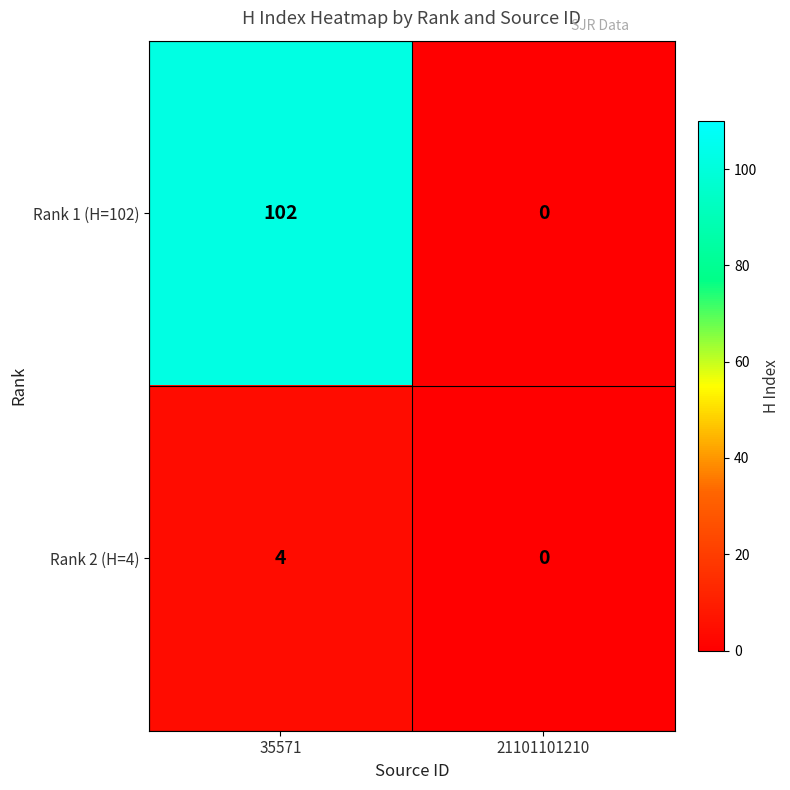

What is the total value across all series at 35571?

106